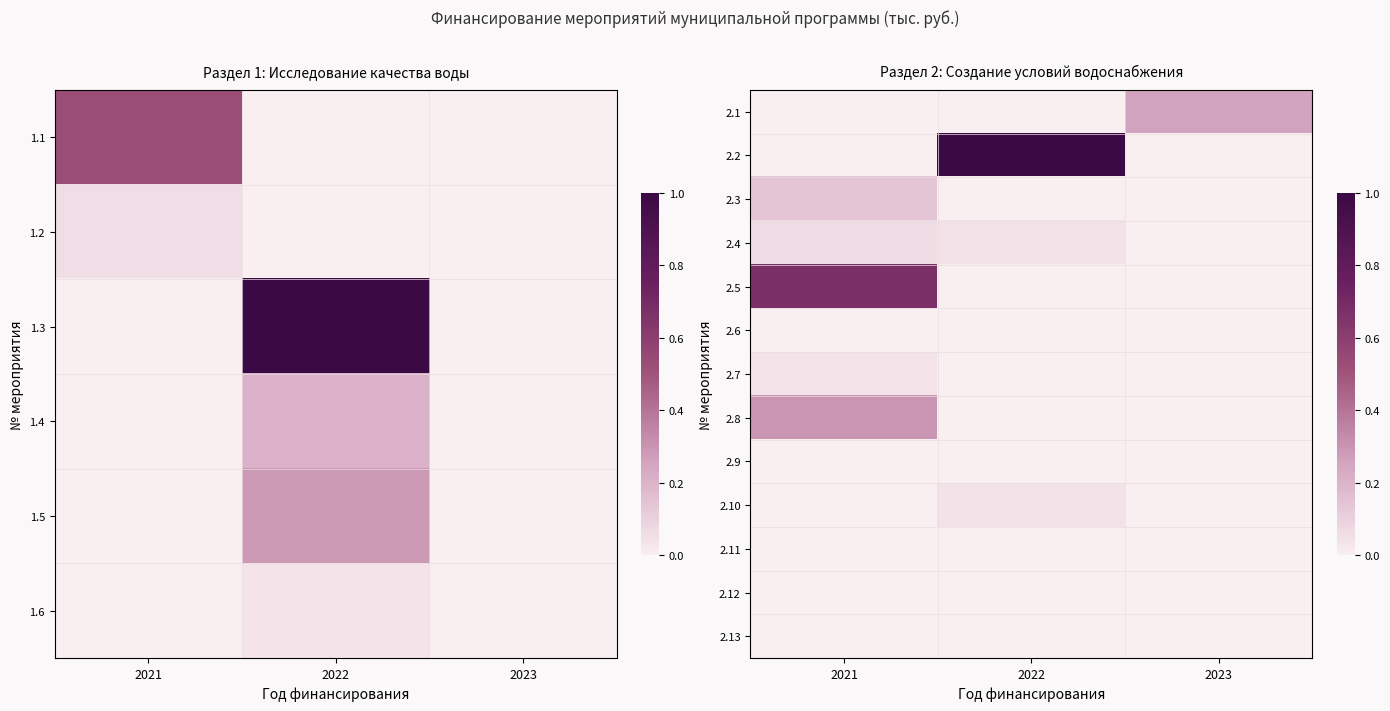

What is the greatest value displayed?

1.0